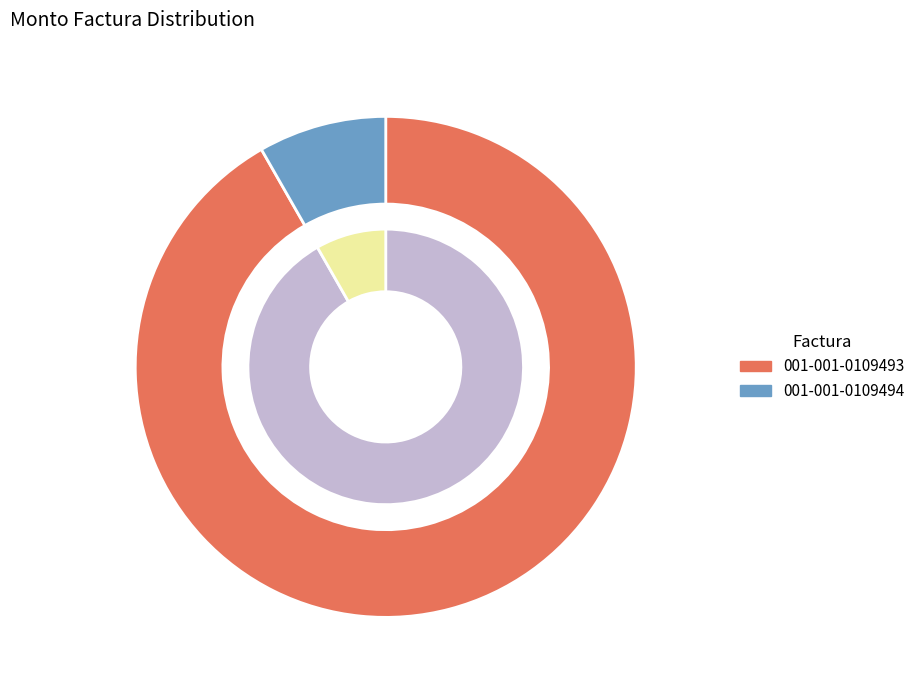

What portion of the pie excludes 001-001-0109493?

8.3%